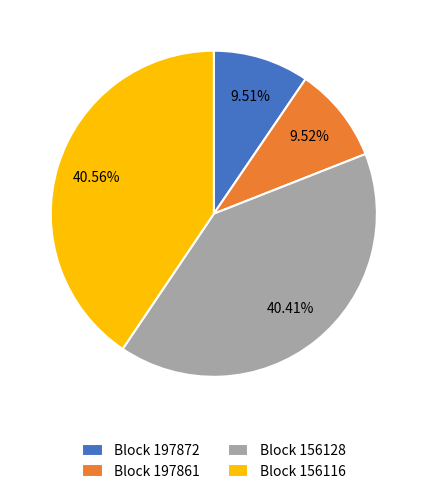

Does Block 156116 account for over 50% of the chart?

No